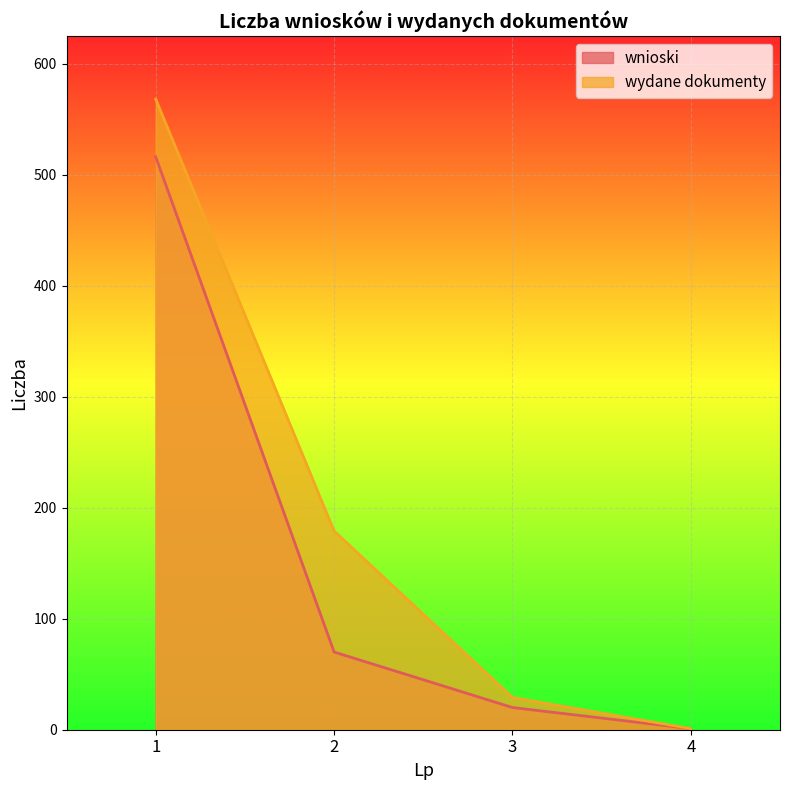

Which series changed the most between 1 and 2?

wnioski